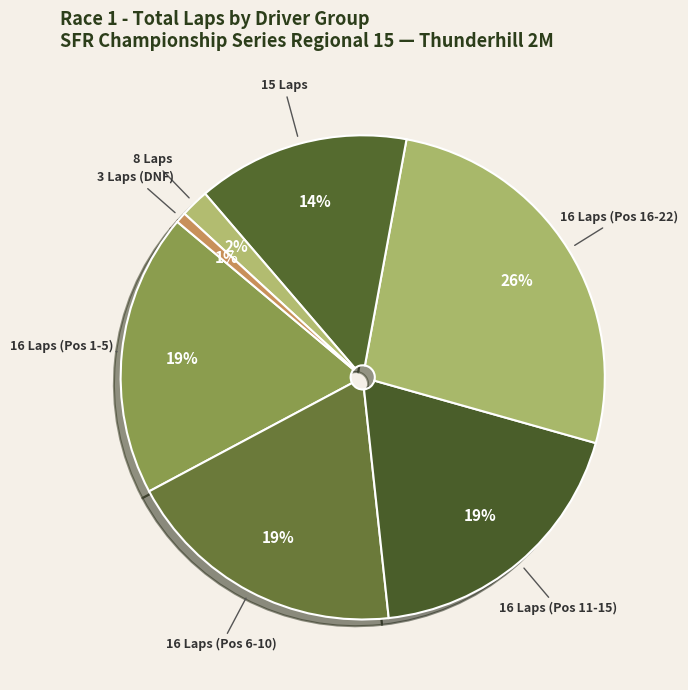

How many slices are in this pie chart?

7